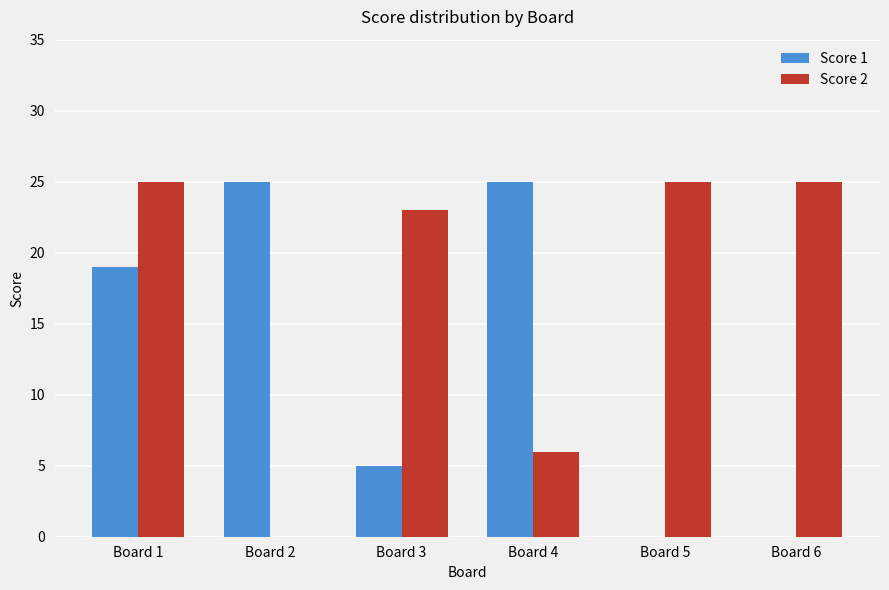

Does the chart contain stacked bars?

No